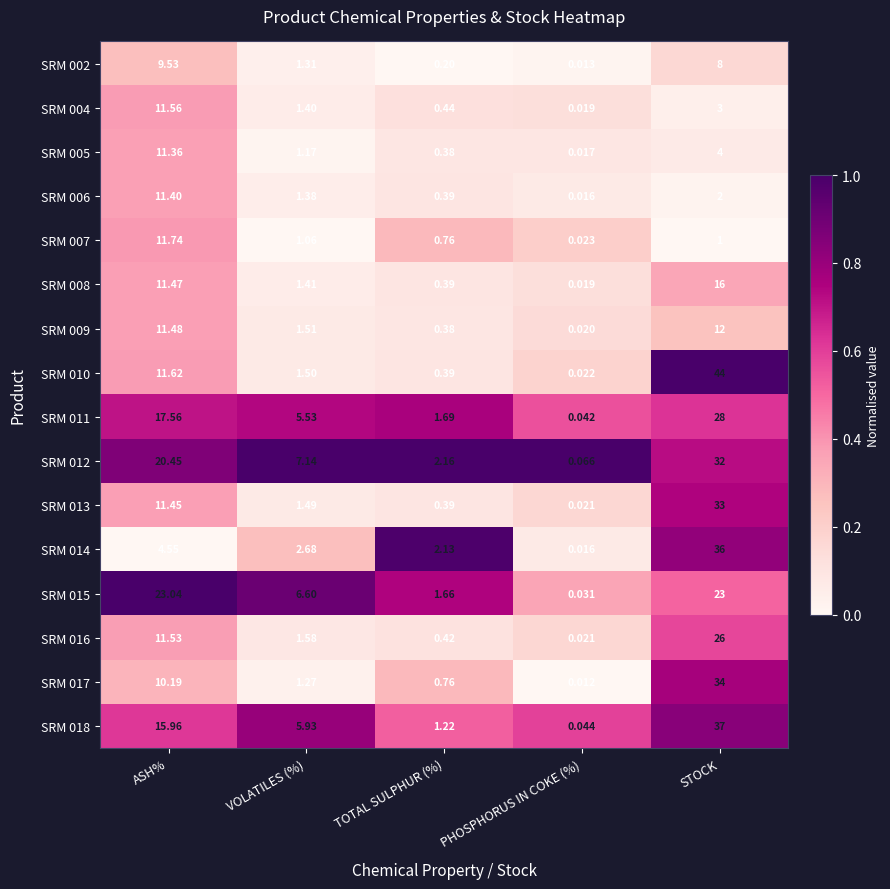

Is the value of SRM 011 at ASH% greater than the value of SRM 008 at STOCK?

Yes